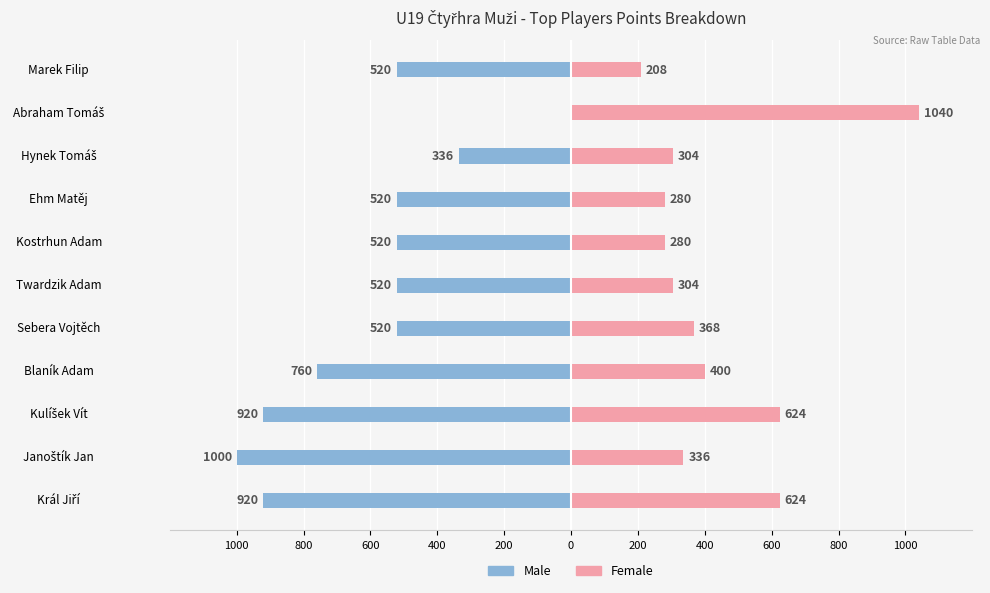

What is the difference between the second highest and minimum values in the Female series?

416